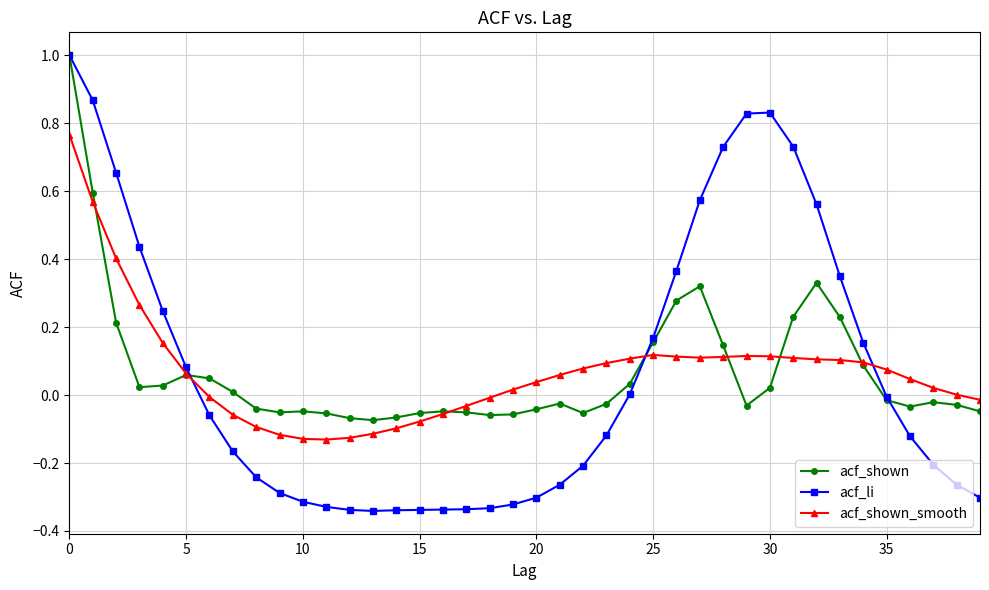

How many values in acf_shown are above zero?

18